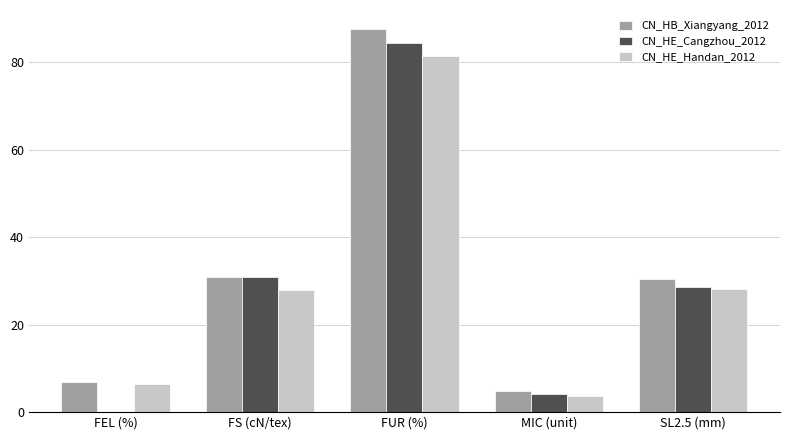

At which label does CN_HE_Cangzhou_2012 first exceed 28?

FS (cN/tex)